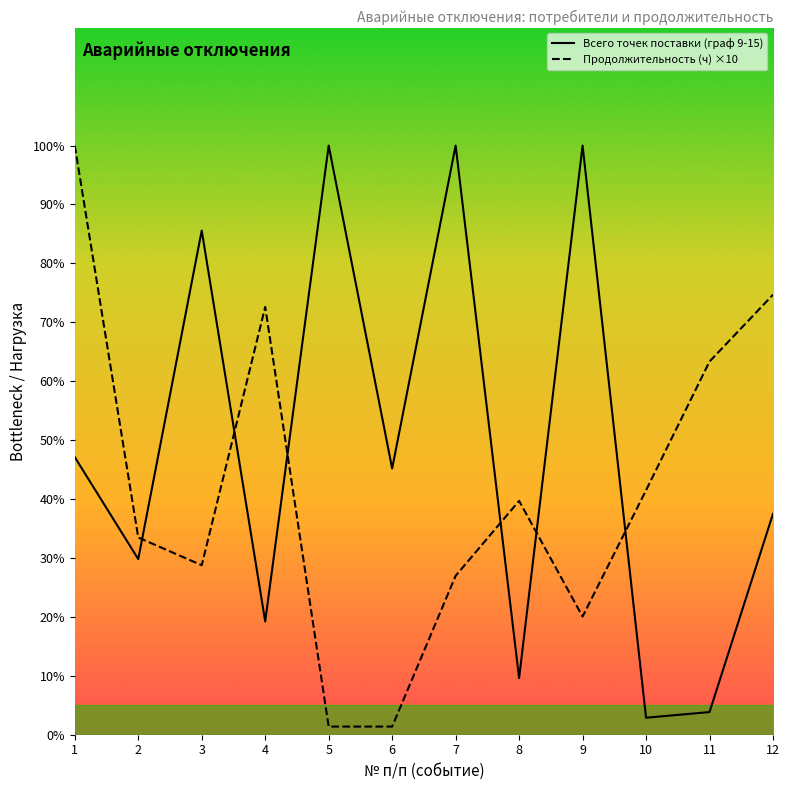

What is the smallest value displayed?

1.4